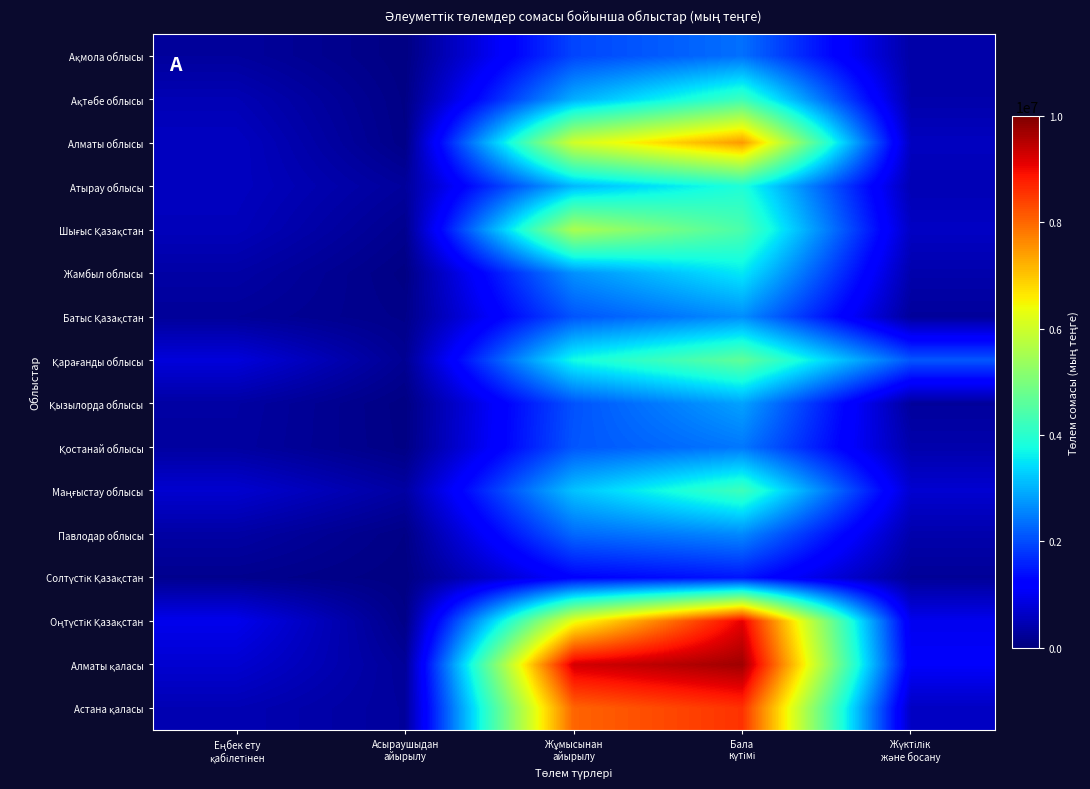

Between Жүктілік
және босану and Бала
күтімі, which is larger?

Бала
күтімі